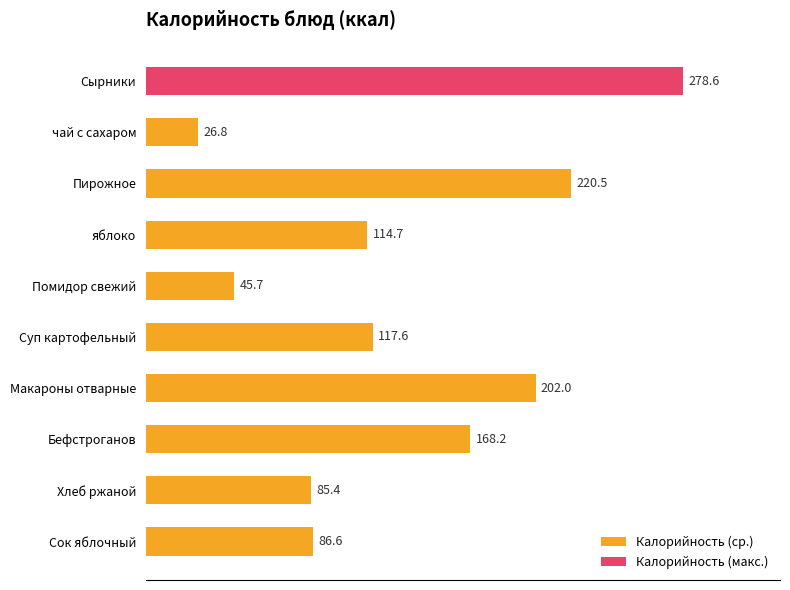

What is the minimum value shown in the chart?

26.8